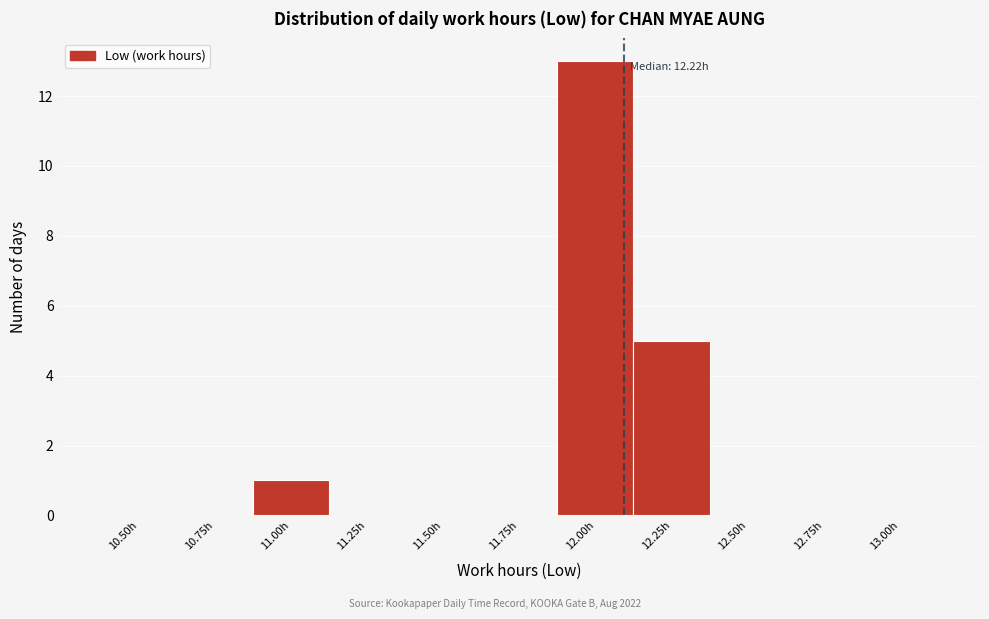

Reading left to right, list all the values displayed in this chart.

10.50h=0	10.75h=0	11.00h=1	11.25h=0	11.50h=0	11.75h=0	12.00h=13	12.25h=5	12.50h=0	12.75h=0	13.00h=0